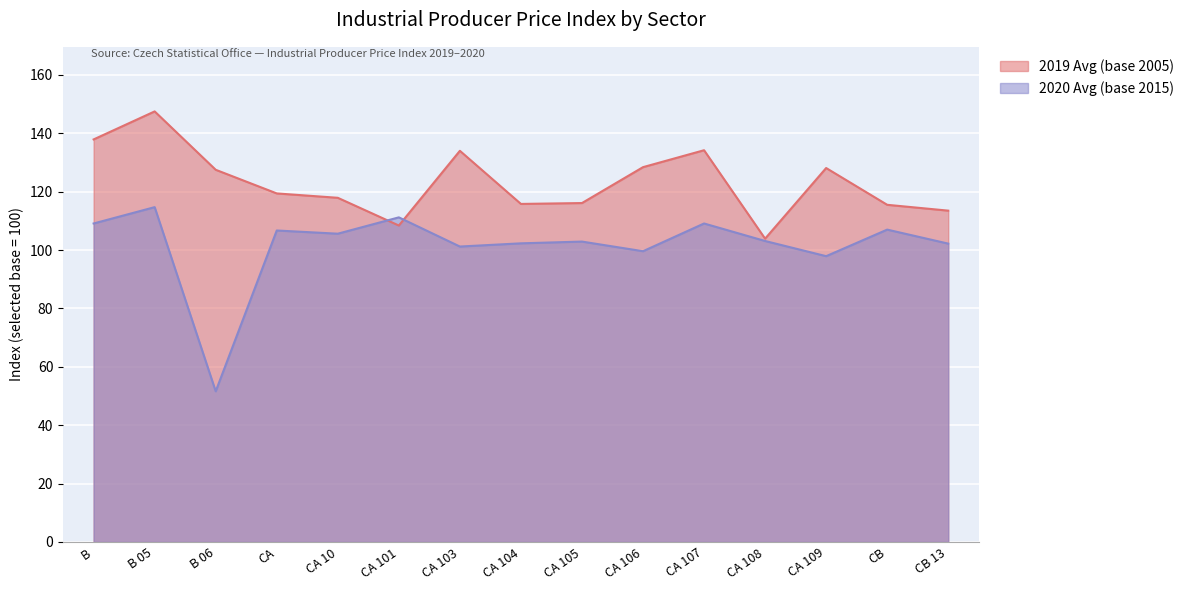

Reading left to right, transcribe all the data shown in this chart.

2019 Avg (base 2005): 137.9	147.5	127.5	119.4	117.9	108.4	134.0	115.8	116.1	128.4	134.2	103.9	128.1	115.5	113.5
2020 Avg (base 2015): 109.1	114.7	51.6	106.7	105.6	111.2	101.2	102.3	102.9	99.6	109.1	103.1	97.9	107.0	102.2